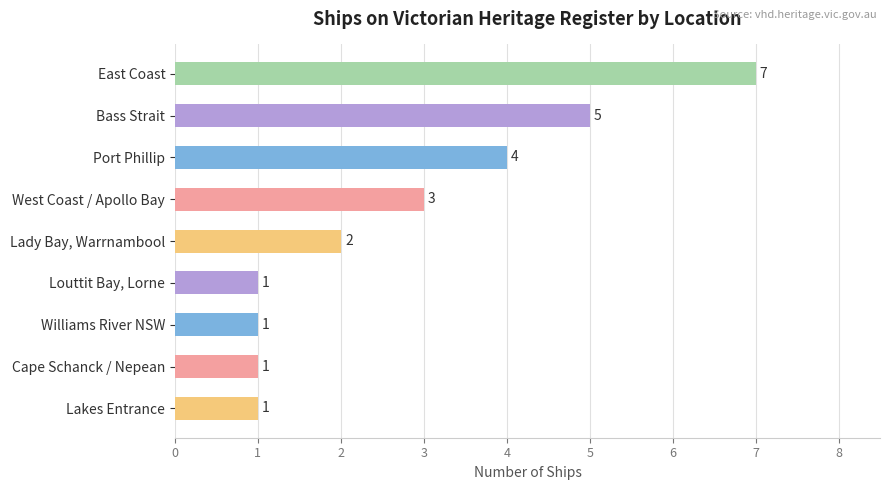

What is the average value?

3